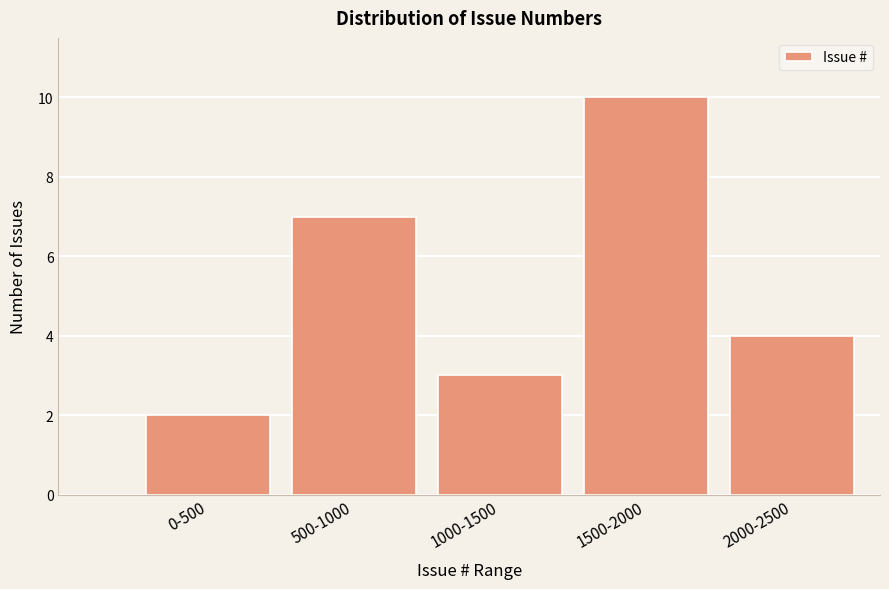

Reading right to left, transcribe all the data shown in this chart.

2000-2500=4	1500-2000=10	1000-1500=3	500-1000=7	0-500=2